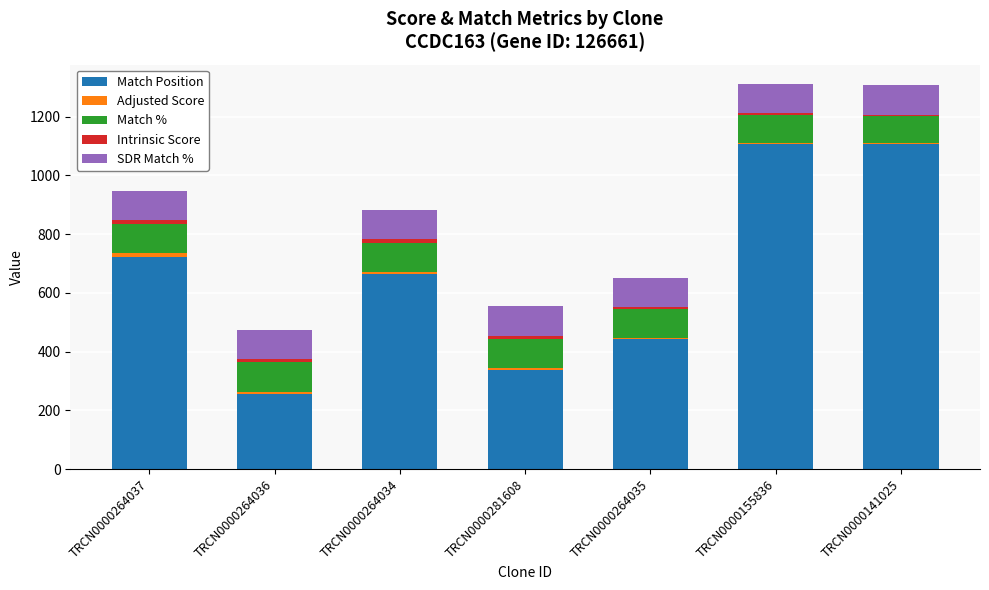

How many data points does each series have?

7